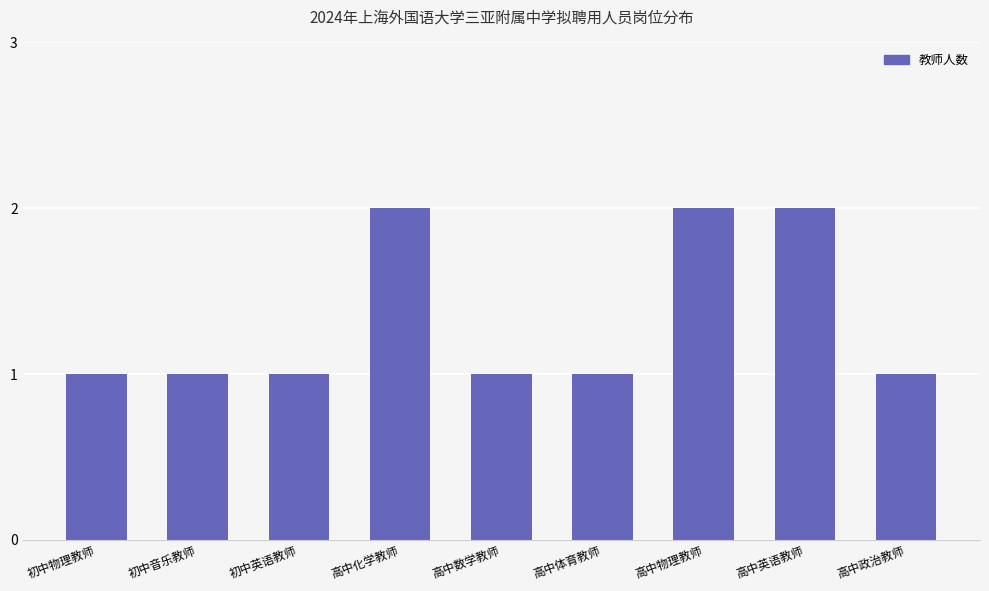

Reading right to left, what are all the values shown in this chart?

高中政治教师=1	高中英语教师=2	高中物理教师=2	高中体育教师=1	高中数学教师=1	高中化学教师=2	初中英语教师=1	初中音乐教师=1	初中物理教师=1